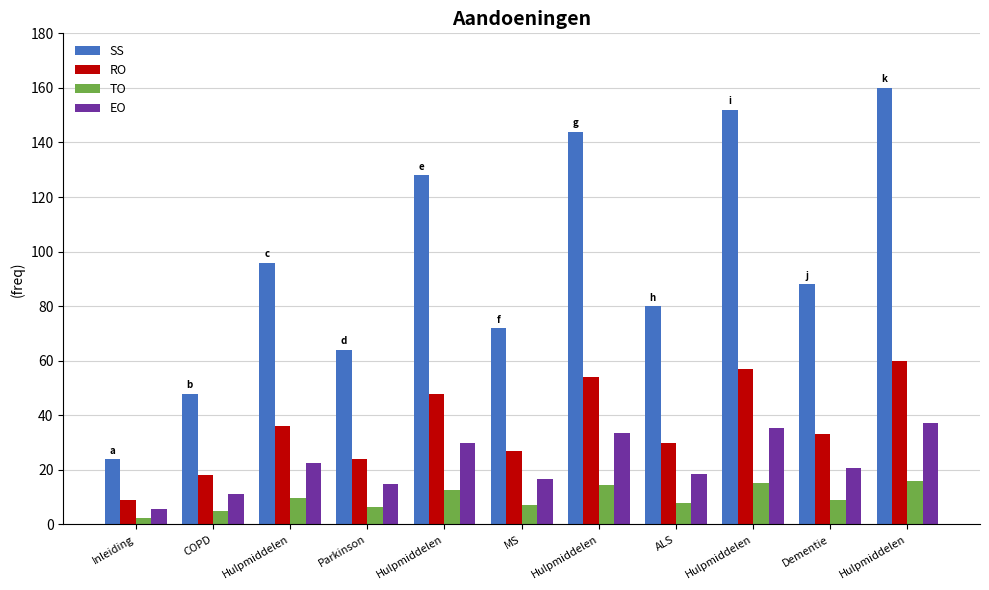

What are all the series names shown in the legend?

SS, RO, TO, EO